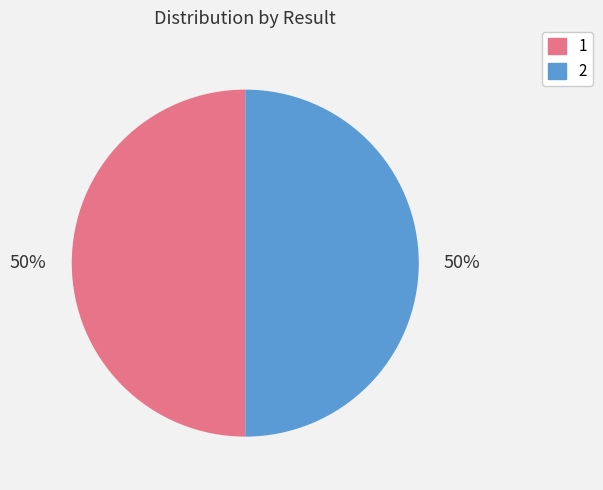

Approximately how many times larger is the value at 2 compared to 1?

1.0